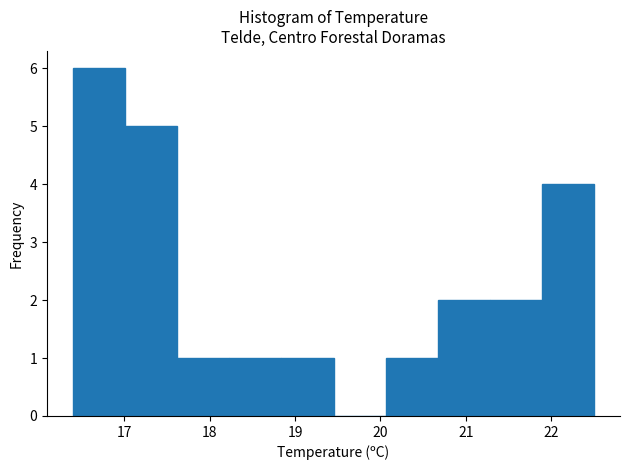

How tall is the bar that spans 17.62 to 18.23 on the x-axis? Neither the bar edges nor the heights are printed on the chart, so give them approximately, as read against the axes.

1